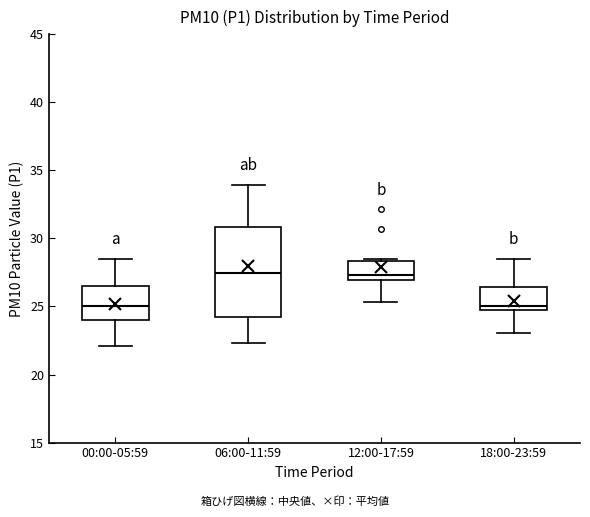

Where does the upper whisker of the box for 00:00-05:59 end on the y-axis? The values are not printed on the chart, so give them approximately, as read against the axis.

28.5